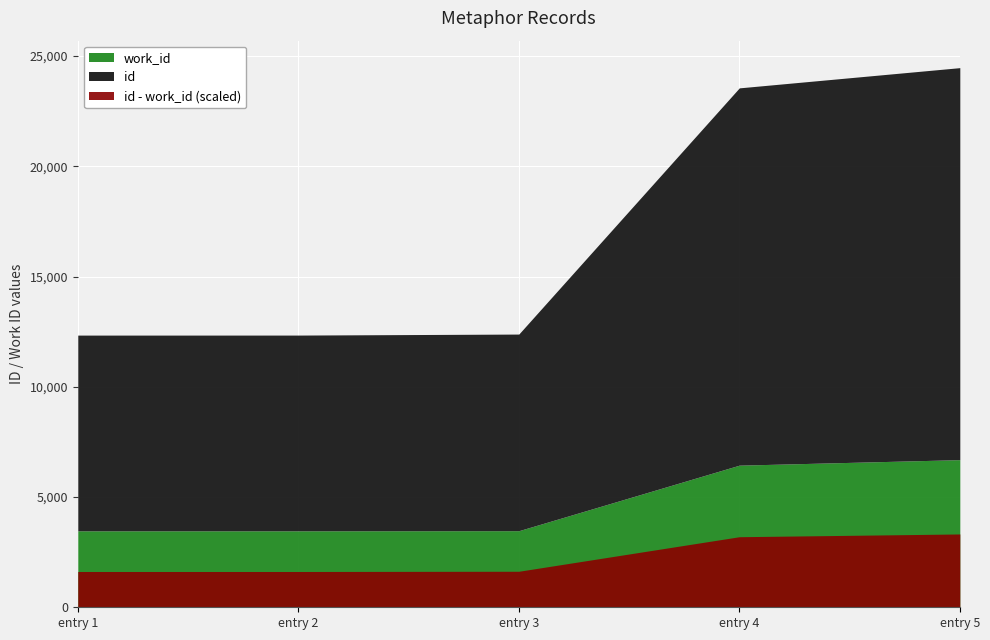

At how many categories does at least one series exceed 4353?

5